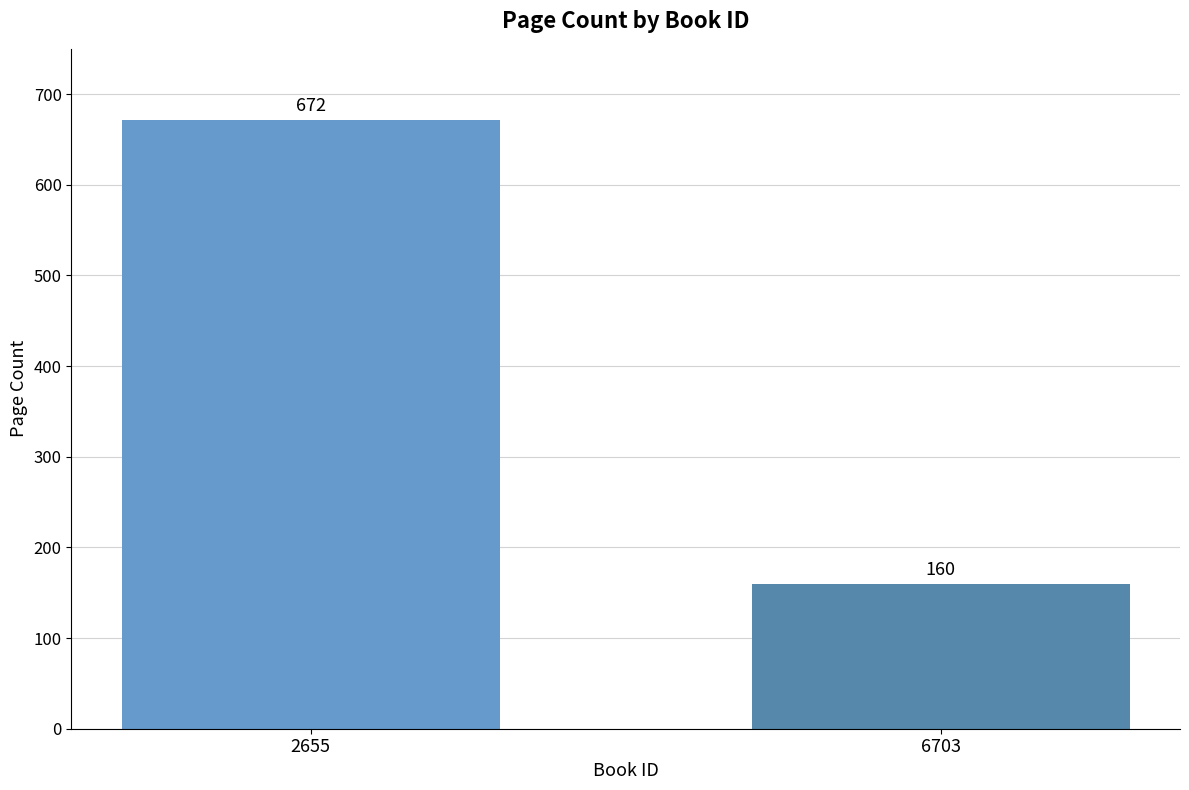

Are the bars grouped side by side (vs. stacked)?

No